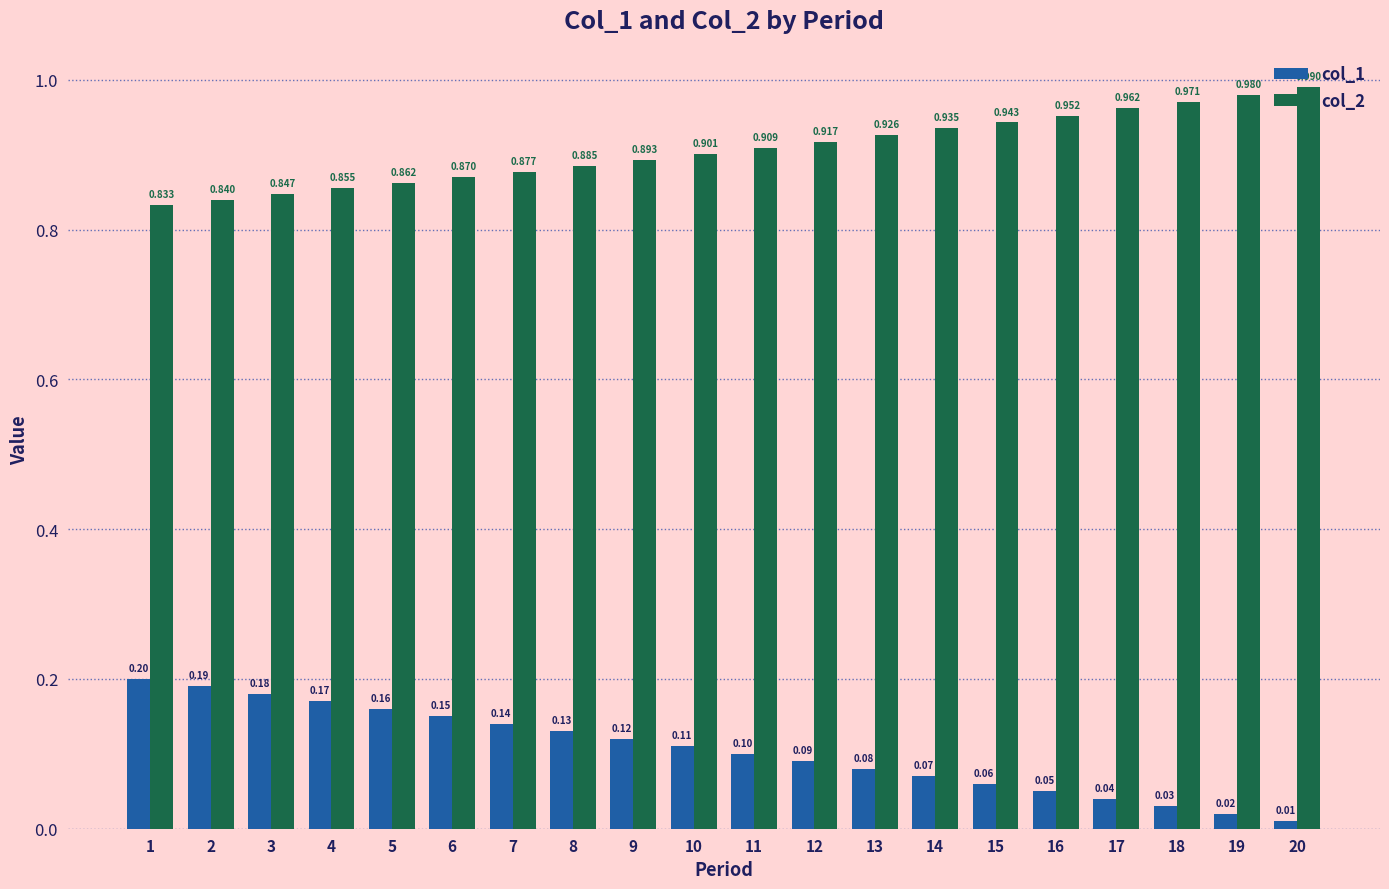

Which series has the largest range (max minus min)?

col_1